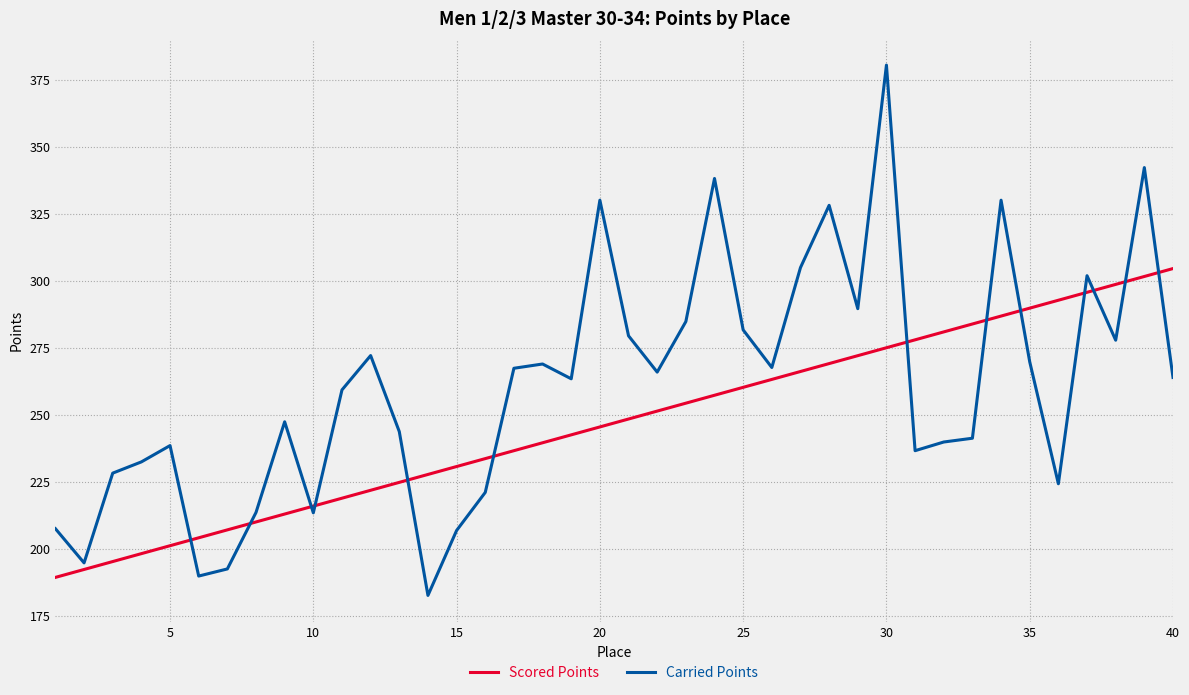

What is the maximum value for Carried Points?

380.4